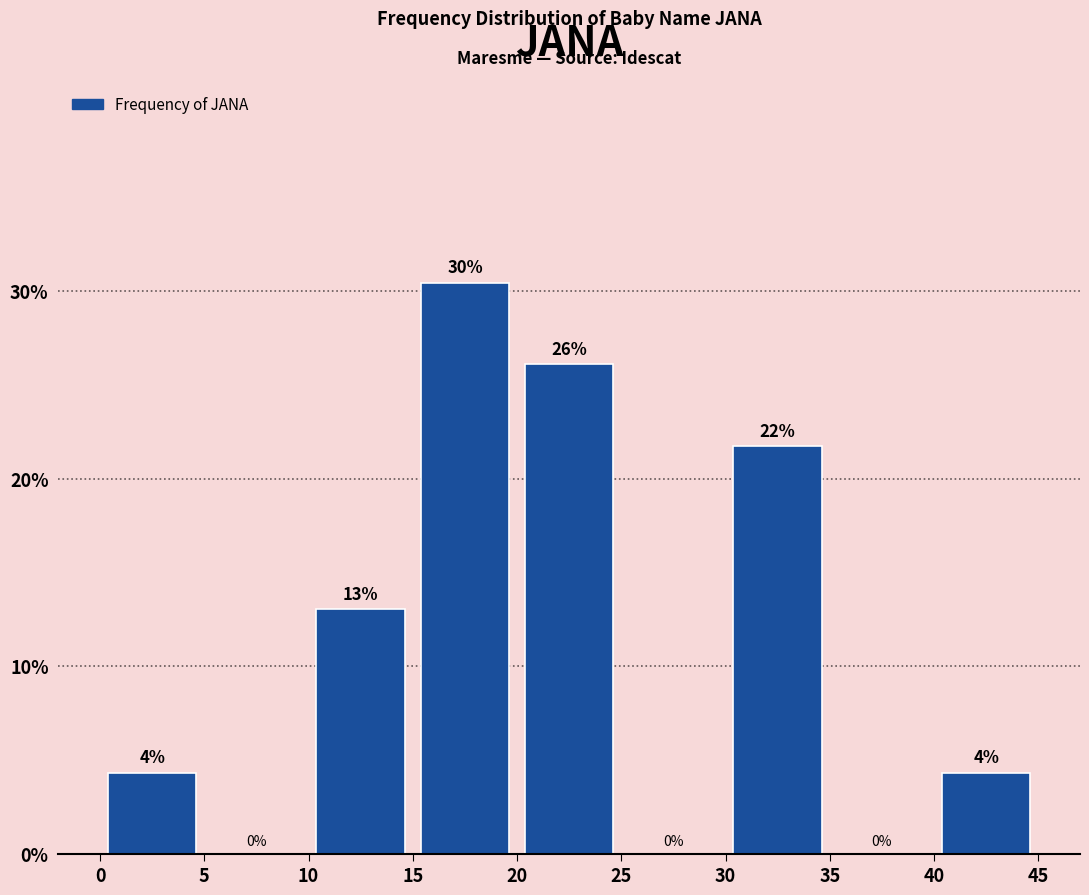

Which range on the x-axis has the tallest bar?

15 to 20